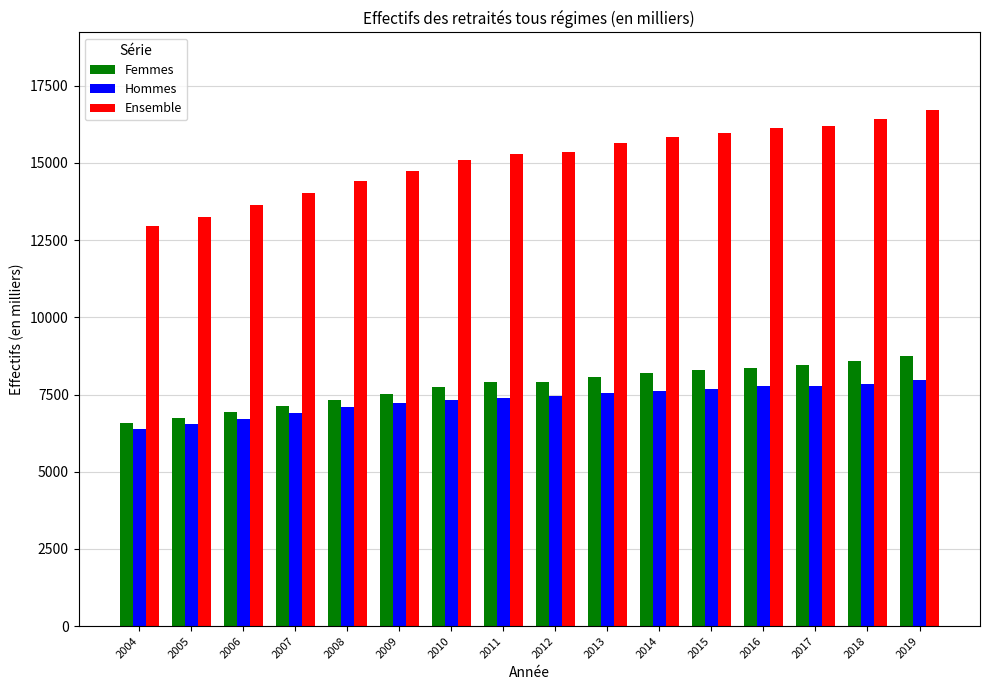

What is the total value across all series at 2019?

33434